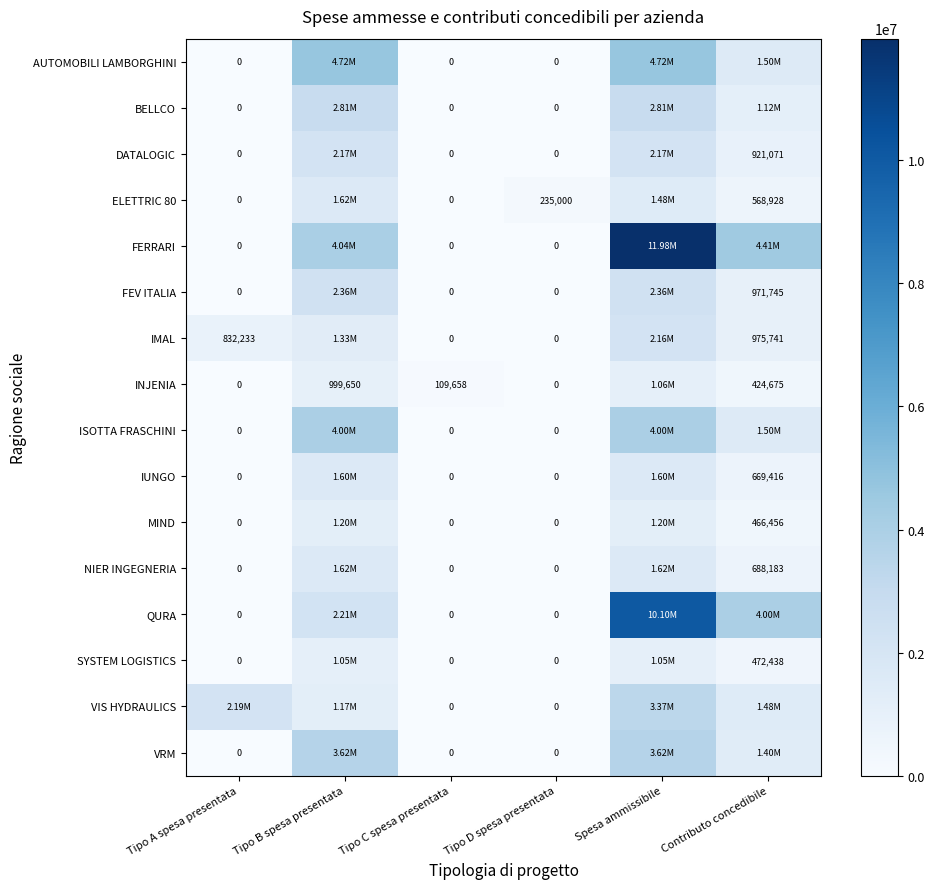

At which category is the sum across all series the highest?

Spesa ammissibile